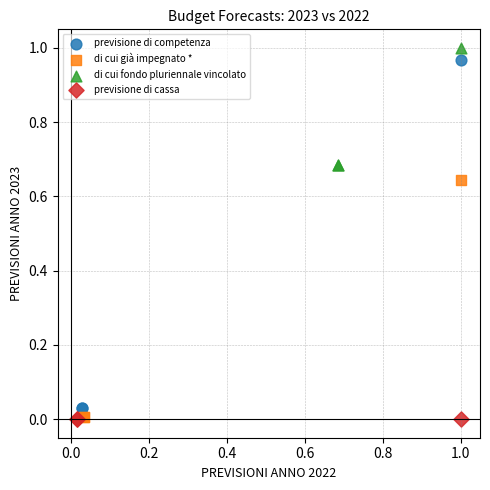

Which series contains the highest Y value?

di cui fondo pluriennale vincolato